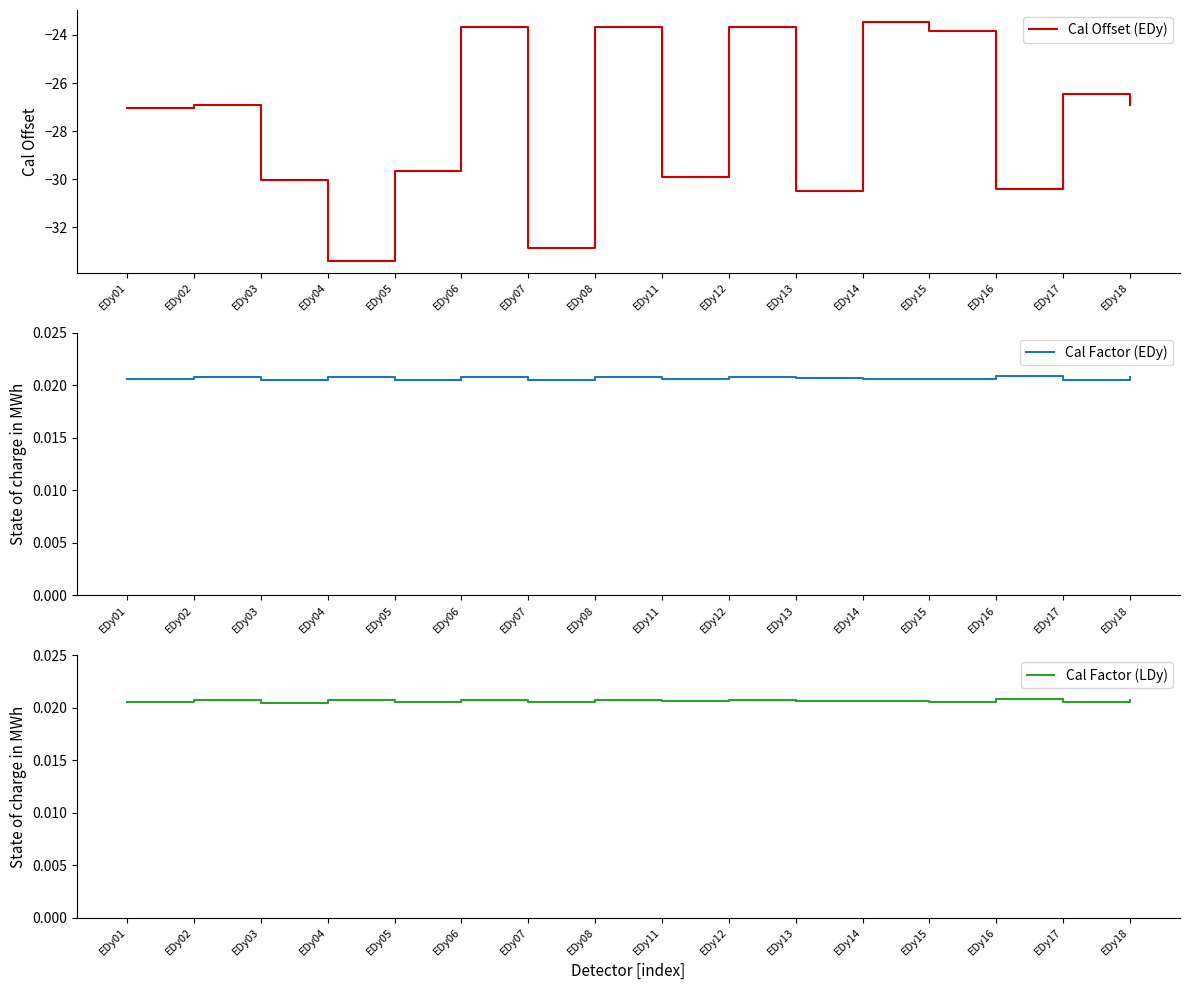

At how many categories does at least one series exceed -6?

16